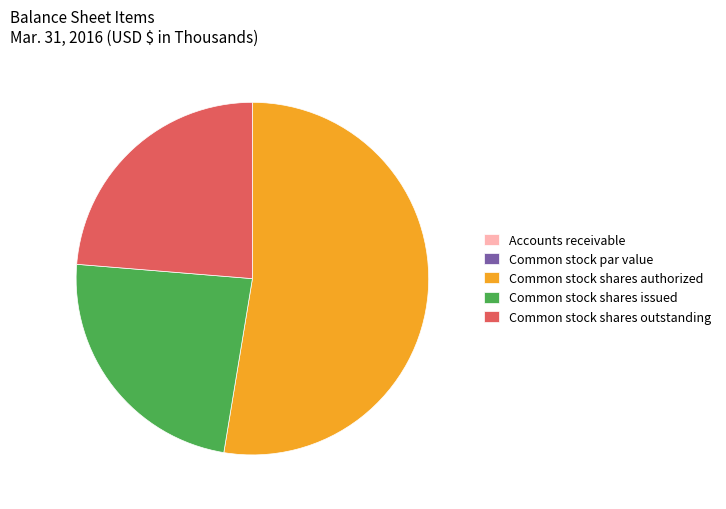

What is the largest slice in the pie chart?

Common stock shares authorized